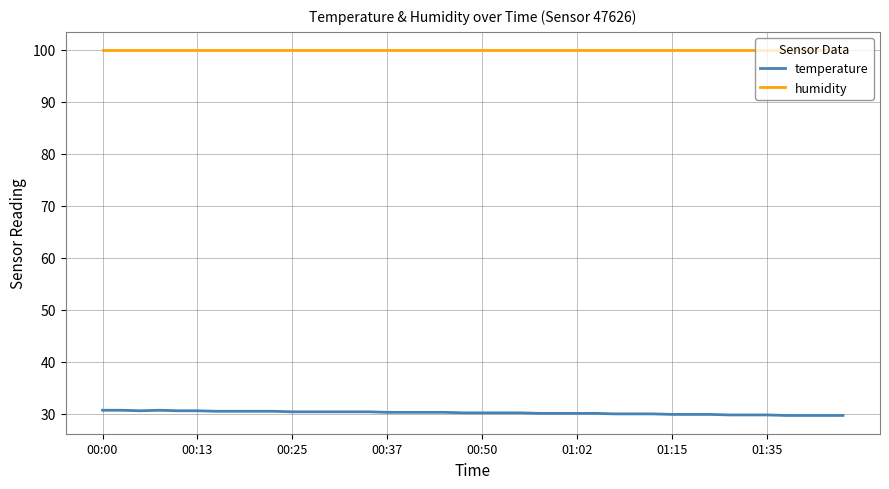

Which series has the widest spread of values?

temperature